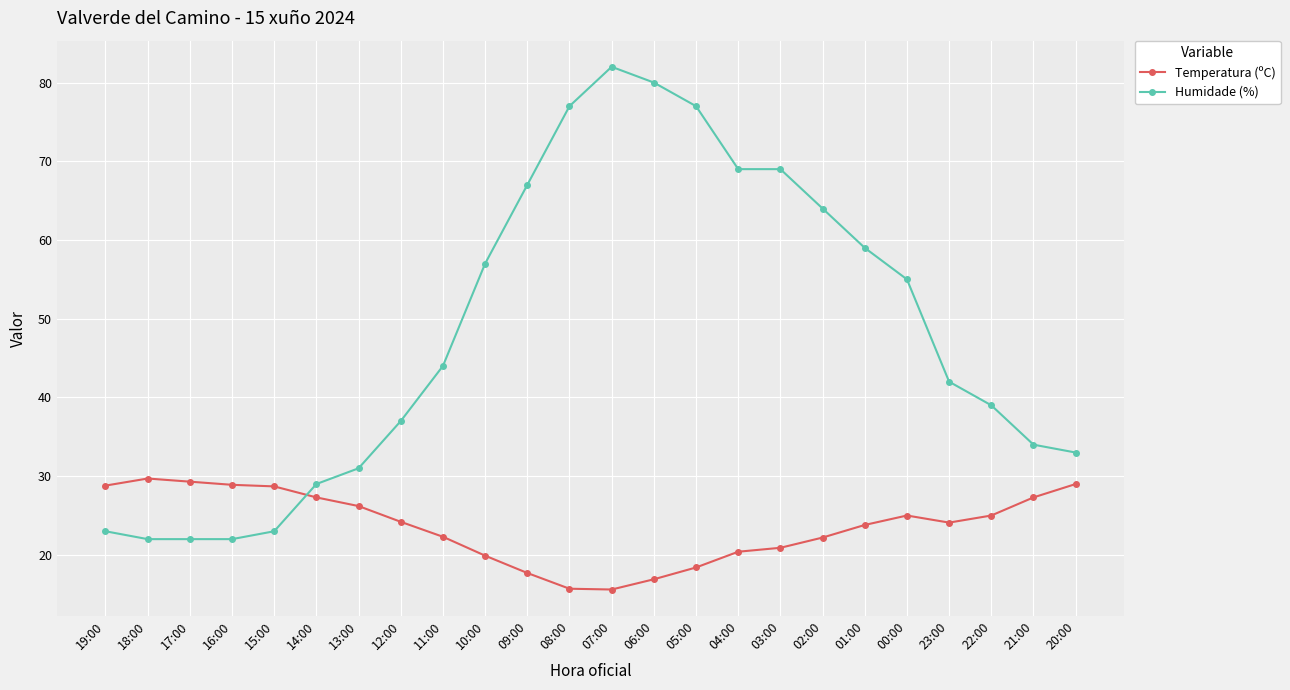

How many categories are shown in the chart?

24